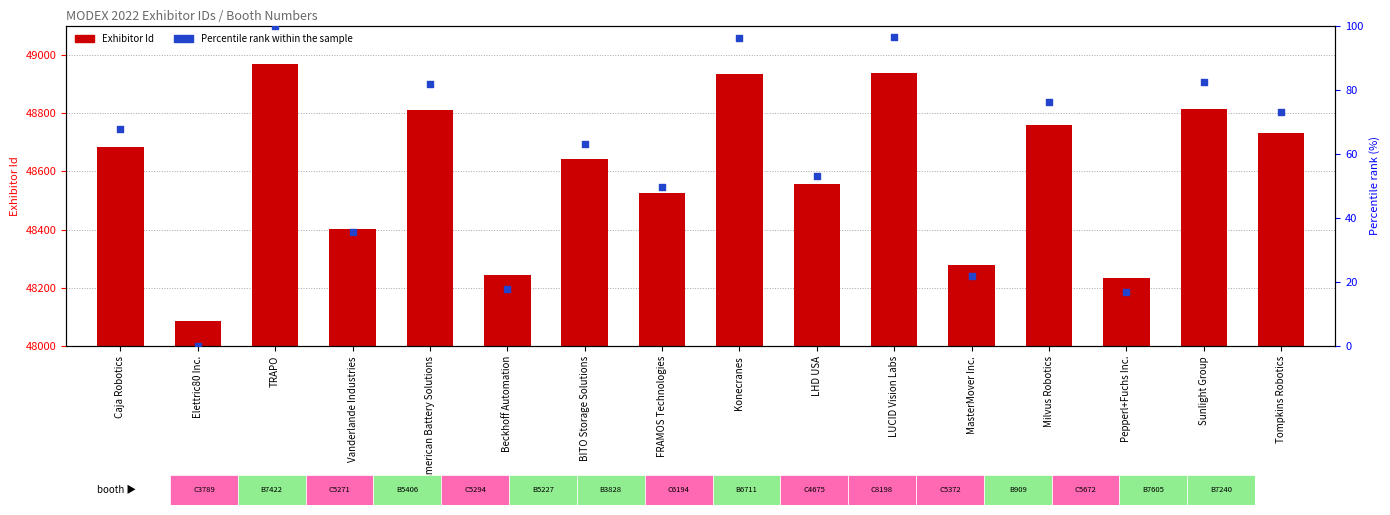

Which series has the widest spread of Y values?

Exhibitor Id